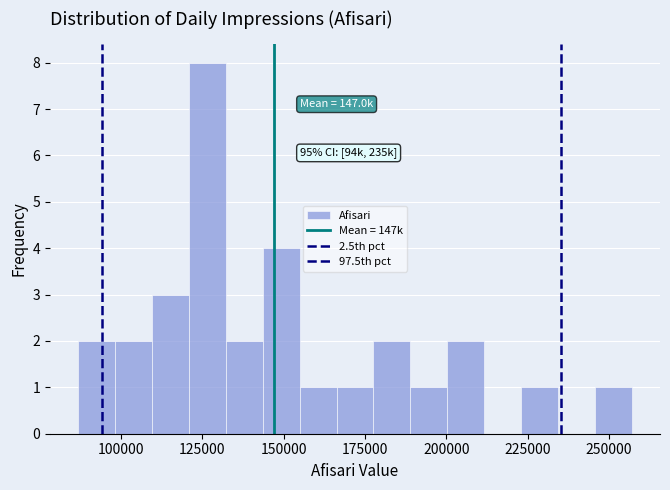

Around what value on the x-axis is the tallest bar? Give the approximate position of its centre, as read against the axis.

125000